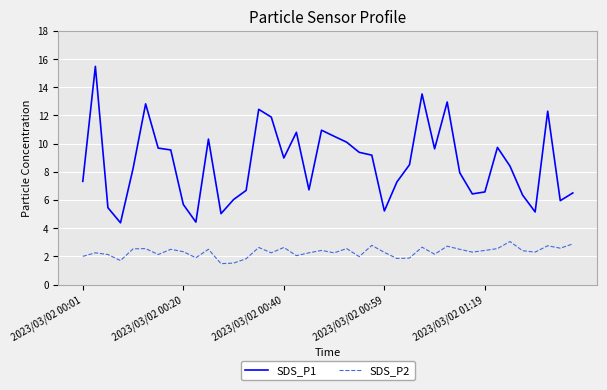

Which series has the largest range (max minus min)?

SDS_P1